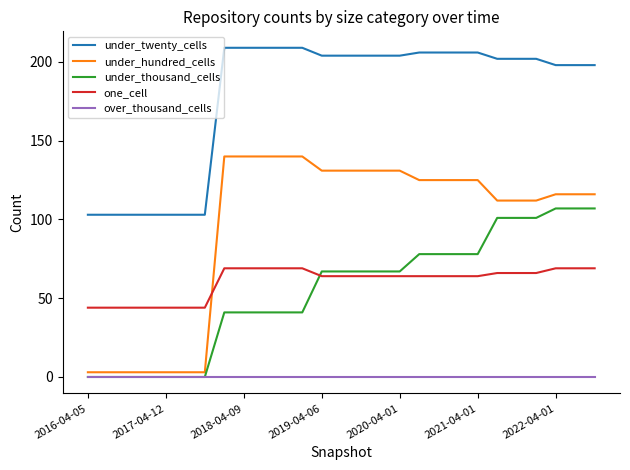

Which series has the widest spread of values?

under_hundred_cells